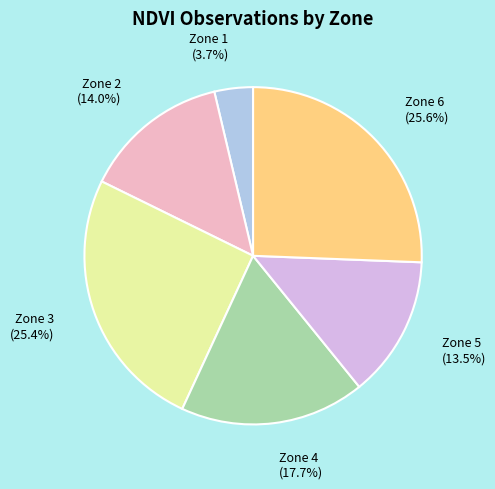

Combined, do Zone 1 and Zone 2 account for over 50%?

No